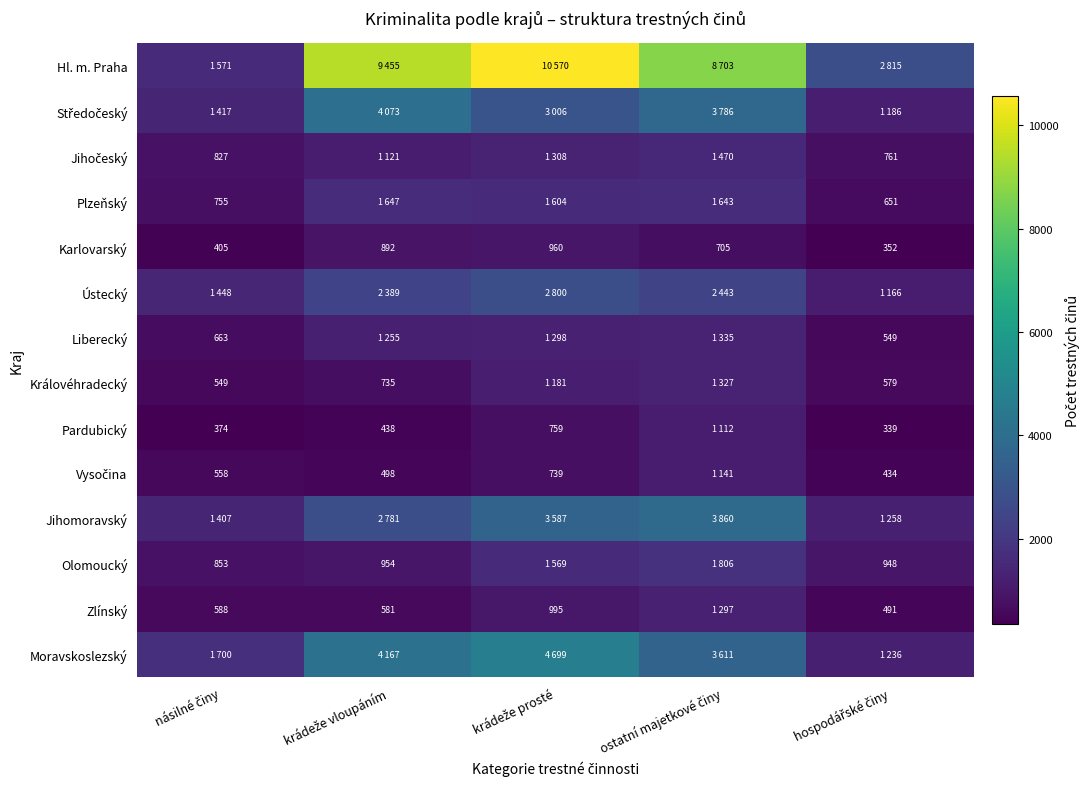

Rank the series at hospodářské činy from highest to lowest value.

Hl. m. Praha, Jihomoravský, Moravskoslezský, Středočeský, Ústecký, Olomoucký, Jihočeský, Plzeňský, Královéhradecký, Liberecký, Zlínský, Vysočina, Karlovarský, Pardubický